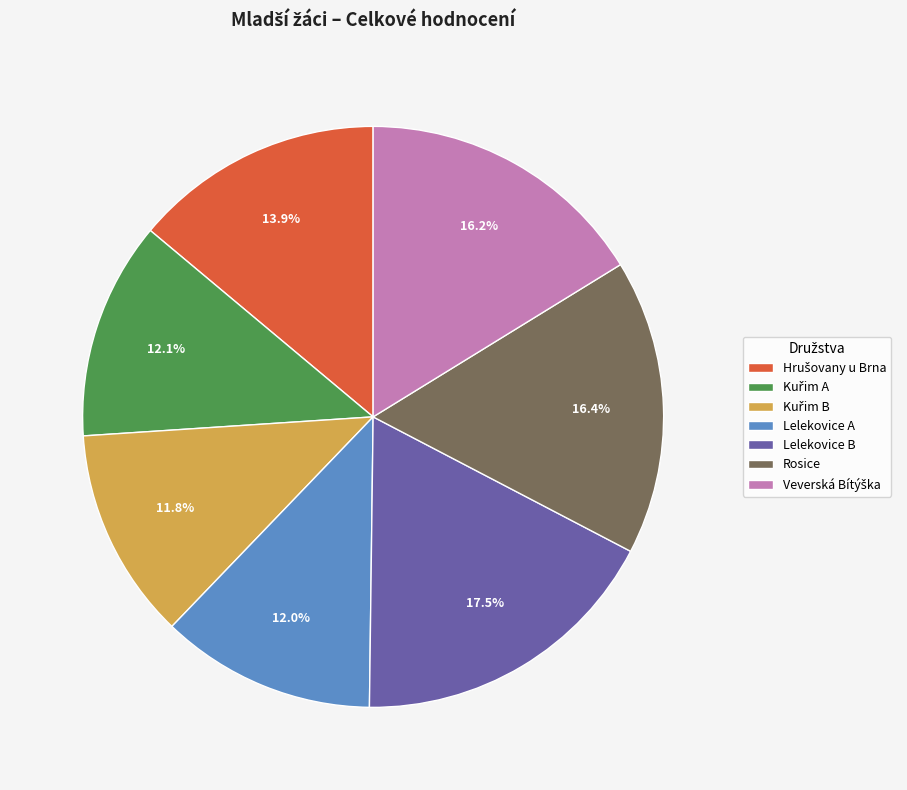

What percentage is NOT represented by Rosice?

83.6%